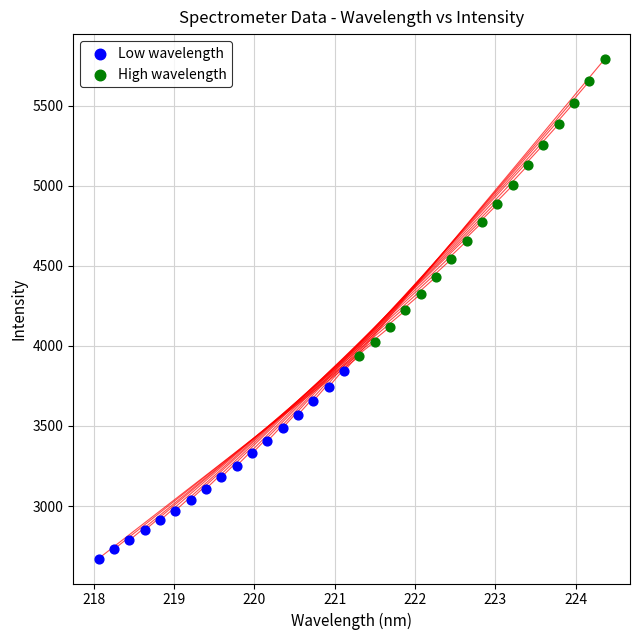

Which series reaches the maximum Y coordinate?

High wavelength